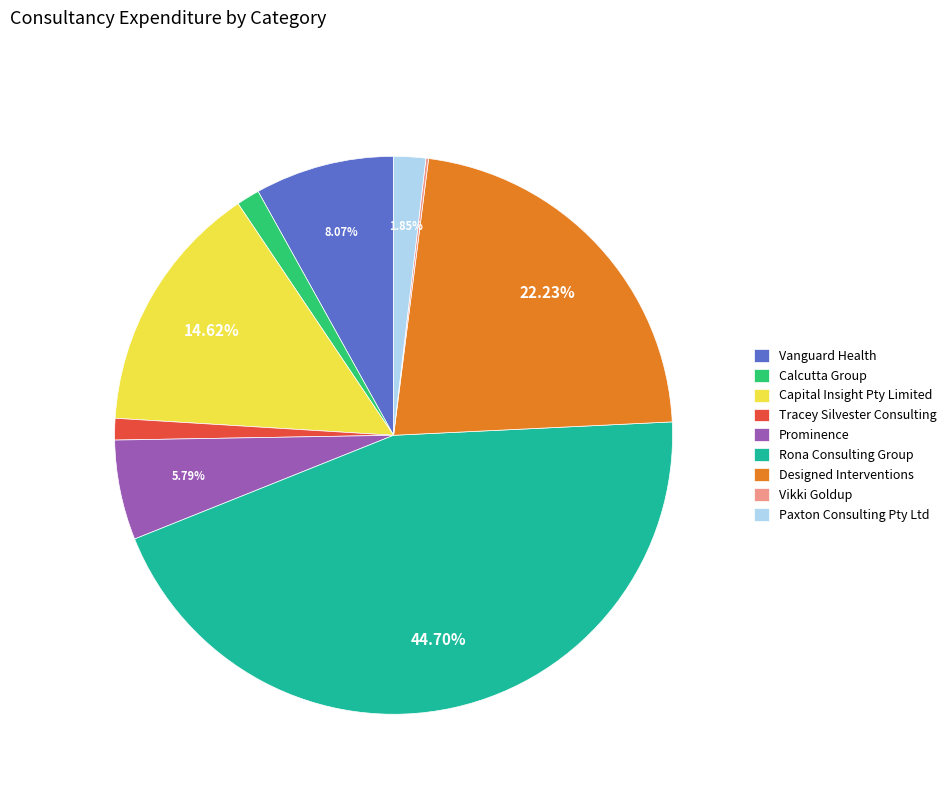

Does Prominence account for over 50% of the chart?

No